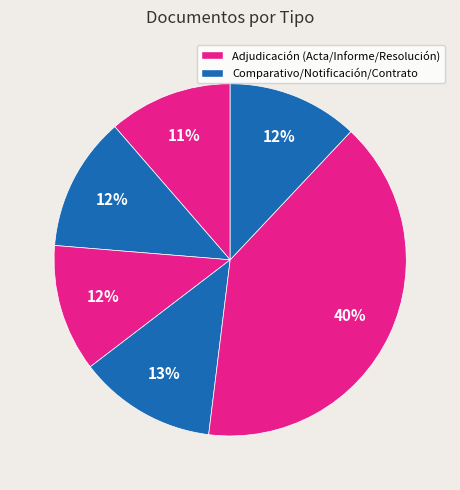

How many slices are in this pie chart?

6